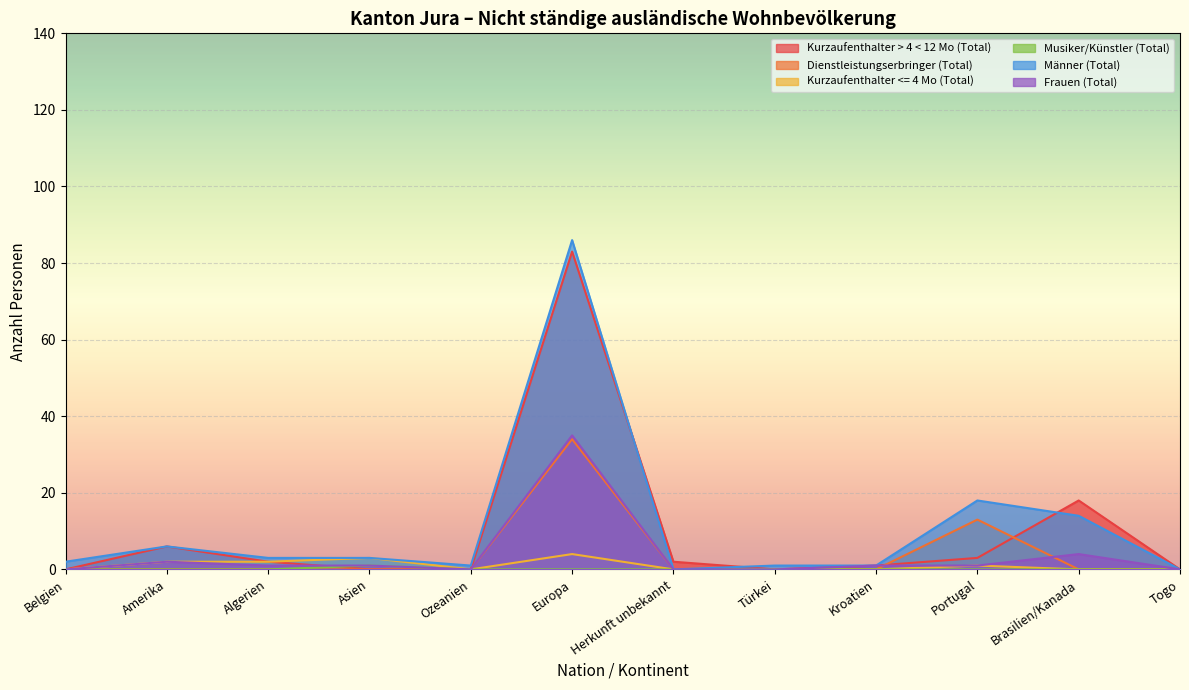

True or false: Frauen (Total) and Männer (Total) intersect in this chart.

False